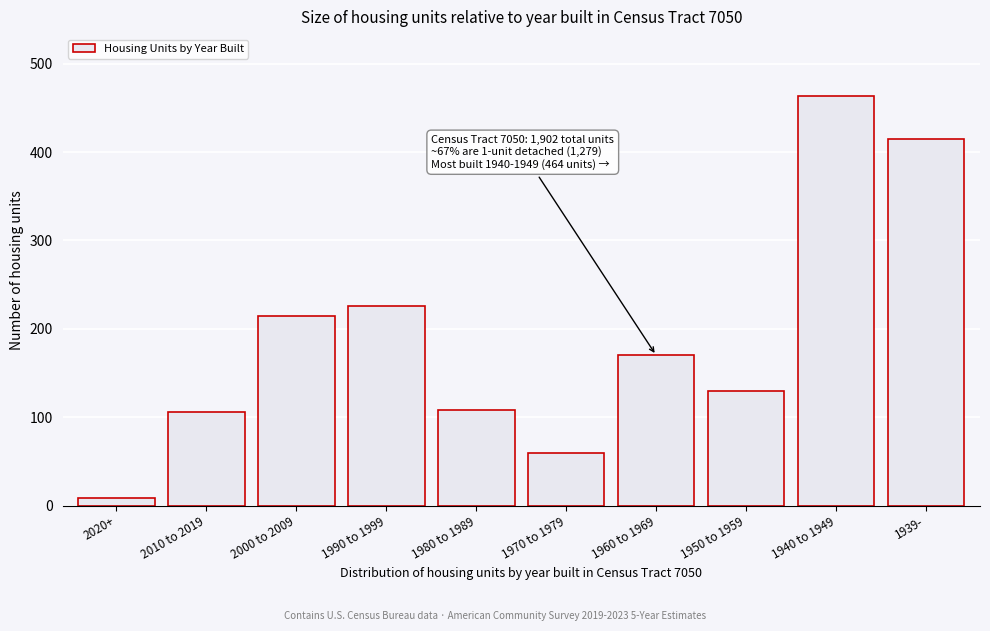

What is the label of the 9th bar from the right?

2010 to 2019